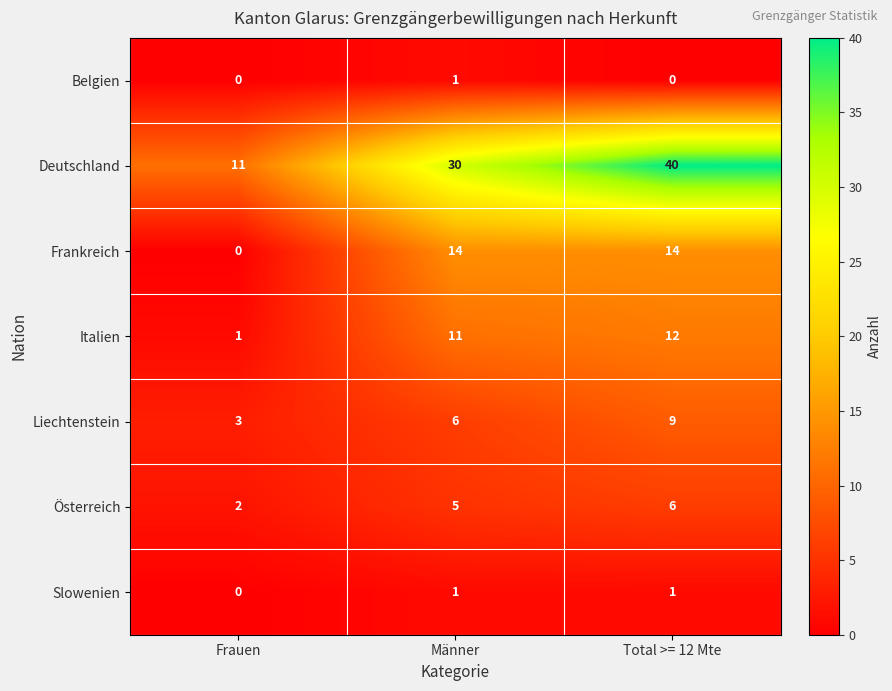

At which category is the sum across all series the highest?

Total >= 12 Mte